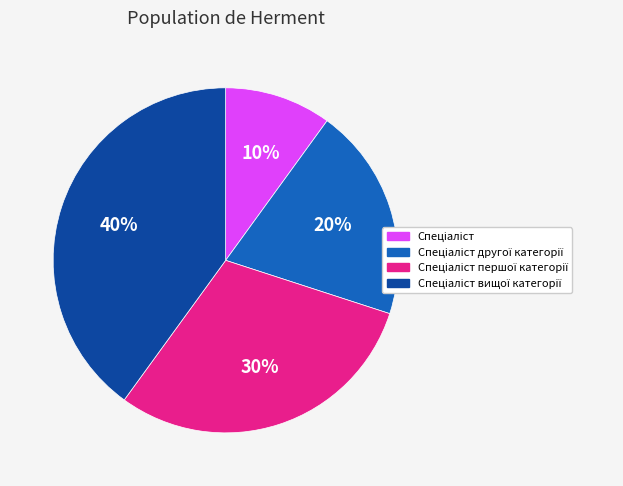

To the nearest percent, what is the average slice percentage?

25%